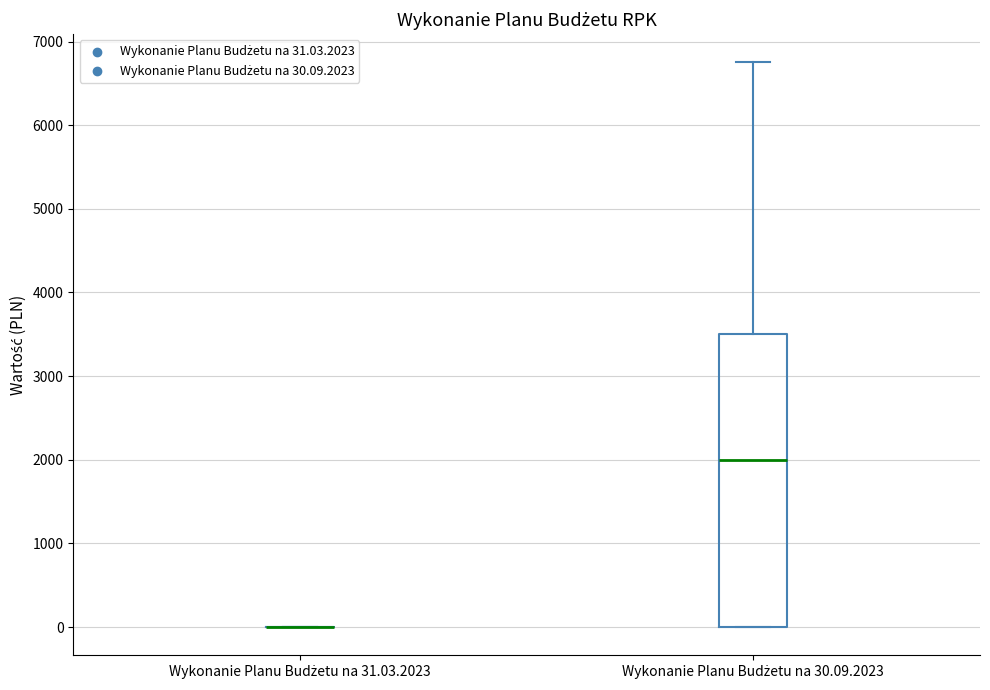

Reading left to right, transcribe this box plot: for each box, give where its median line is, the range the box spans, and where its two whiskers end, as read against the y-axis. The values are not printed on the chart, so give them approximately, as read against the axis.

Wykonanie Planu Budżetu na 31.03.2023: box collapsed to a line at 0, whiskers 0 to 0
Wykonanie Planu Budżetu na 30.09.2023: median 2000, box 0 to 3500, whiskers 0 to 6800